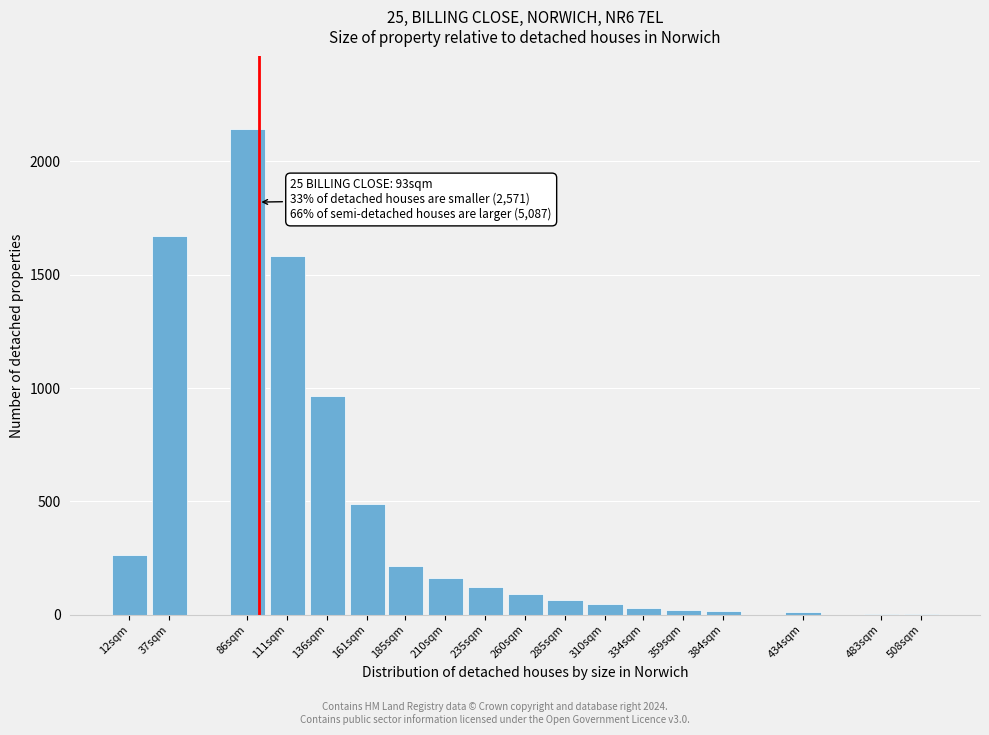

Where is the data nearest to the value 1072?

136sqm